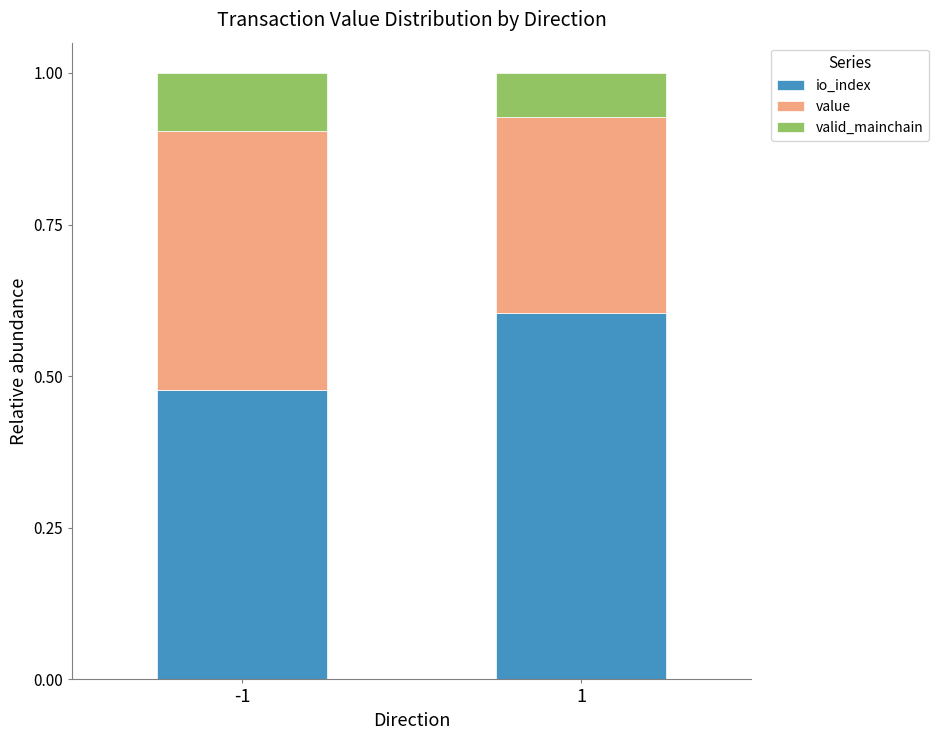

What is the total value across all series at -1?

1.0